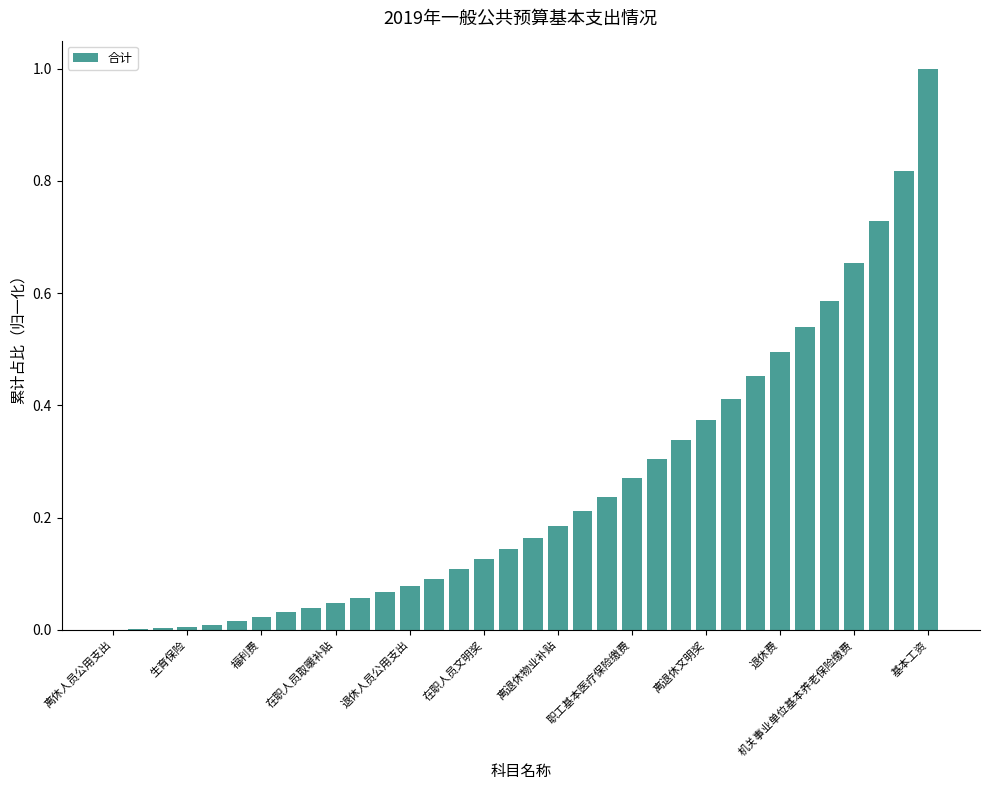

What is the greatest value displayed?

1.0